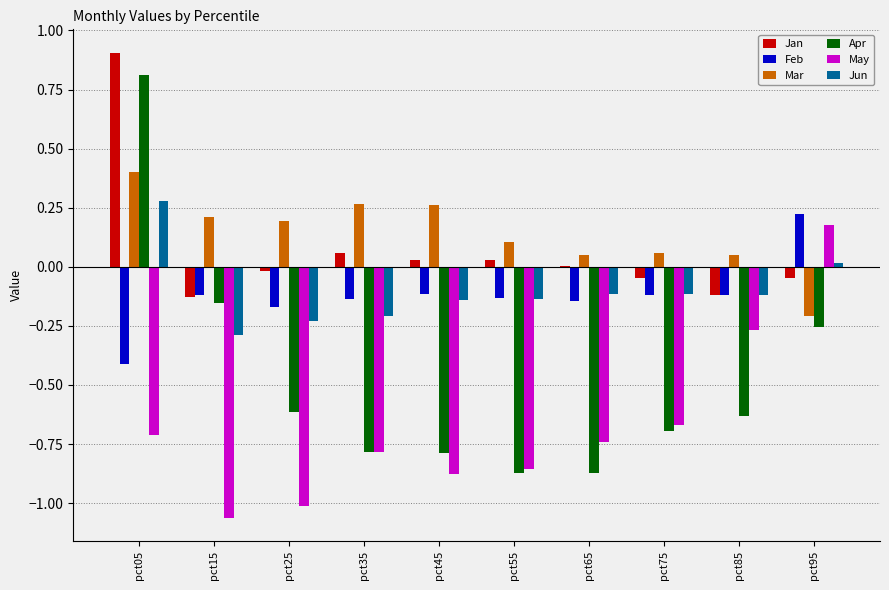

What is the sum of all Apr values?

-4.9